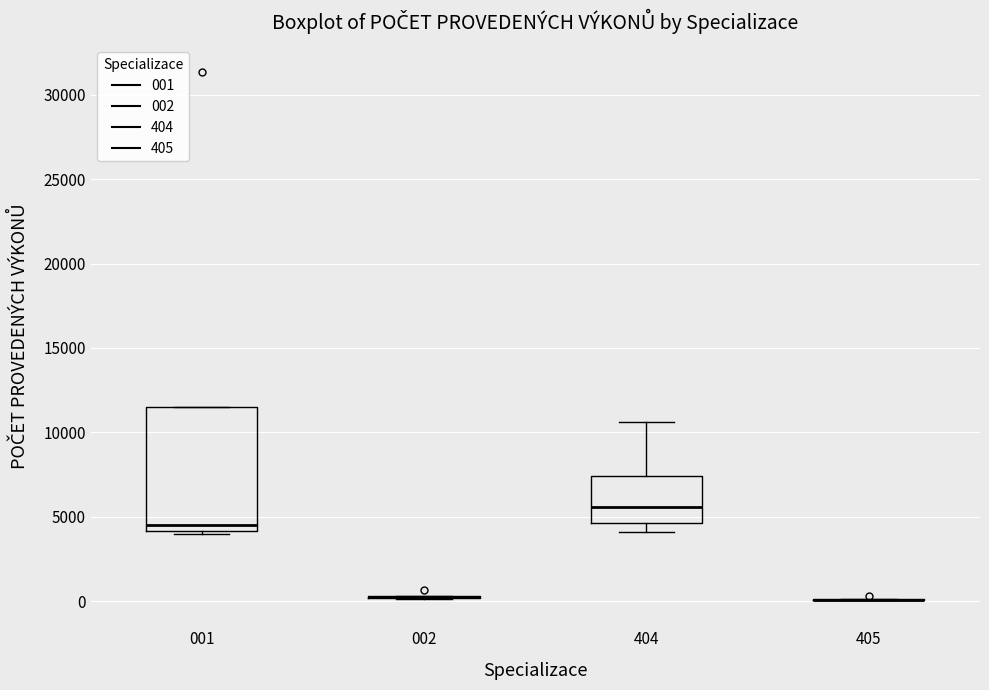

Reading left to right, read every box against the y-axis: the position of its median line, the range the box covers, and the ends of its whiskers. The values are not printed on the chart, so give them approximately, as read against the axis.

001: median 4500, box 4000 to 11500, whiskers 4000 (just below the box's lower edge) to 11500
002: box collapsed to a line at 0, whiskers 0 to 500
404: median 5500, box 4500 to 7500, whiskers 4000 to 10500
405: box collapsed to a line at 0, whiskers 0 to 0